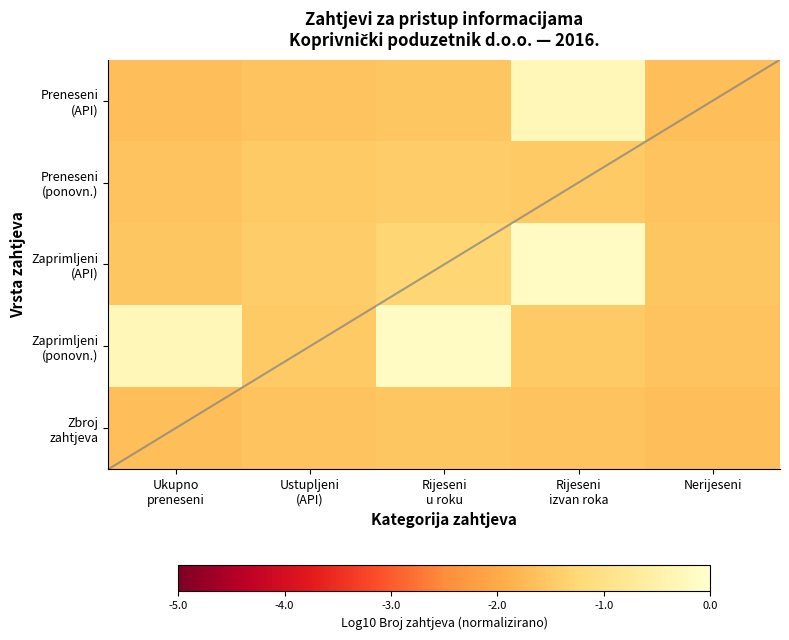

At which label is Preneseni (ponovn.) closest to -1?

Rijeseni u roku